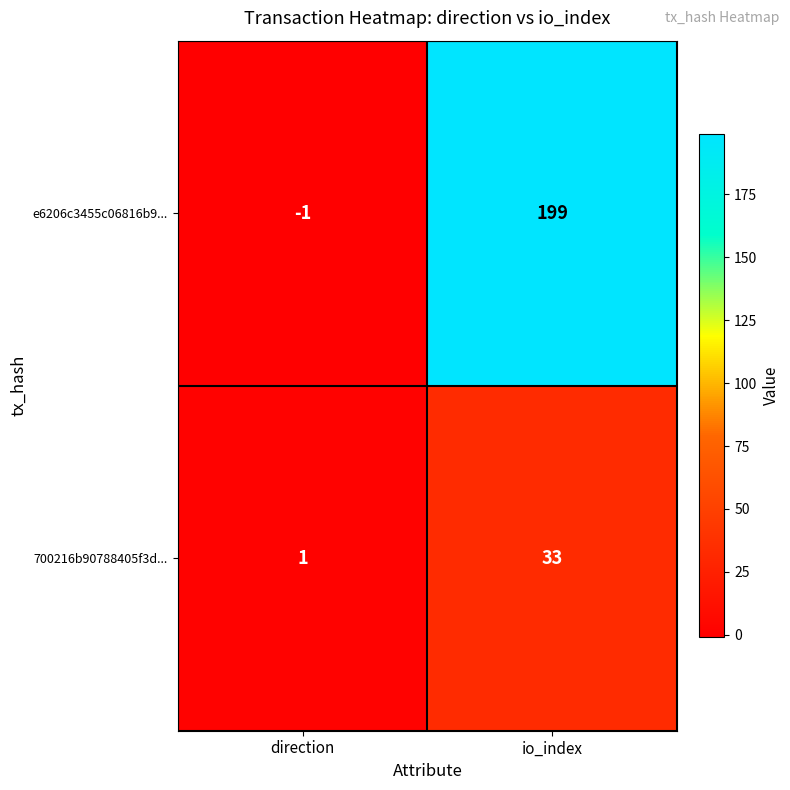

How many data points does each series have?

2